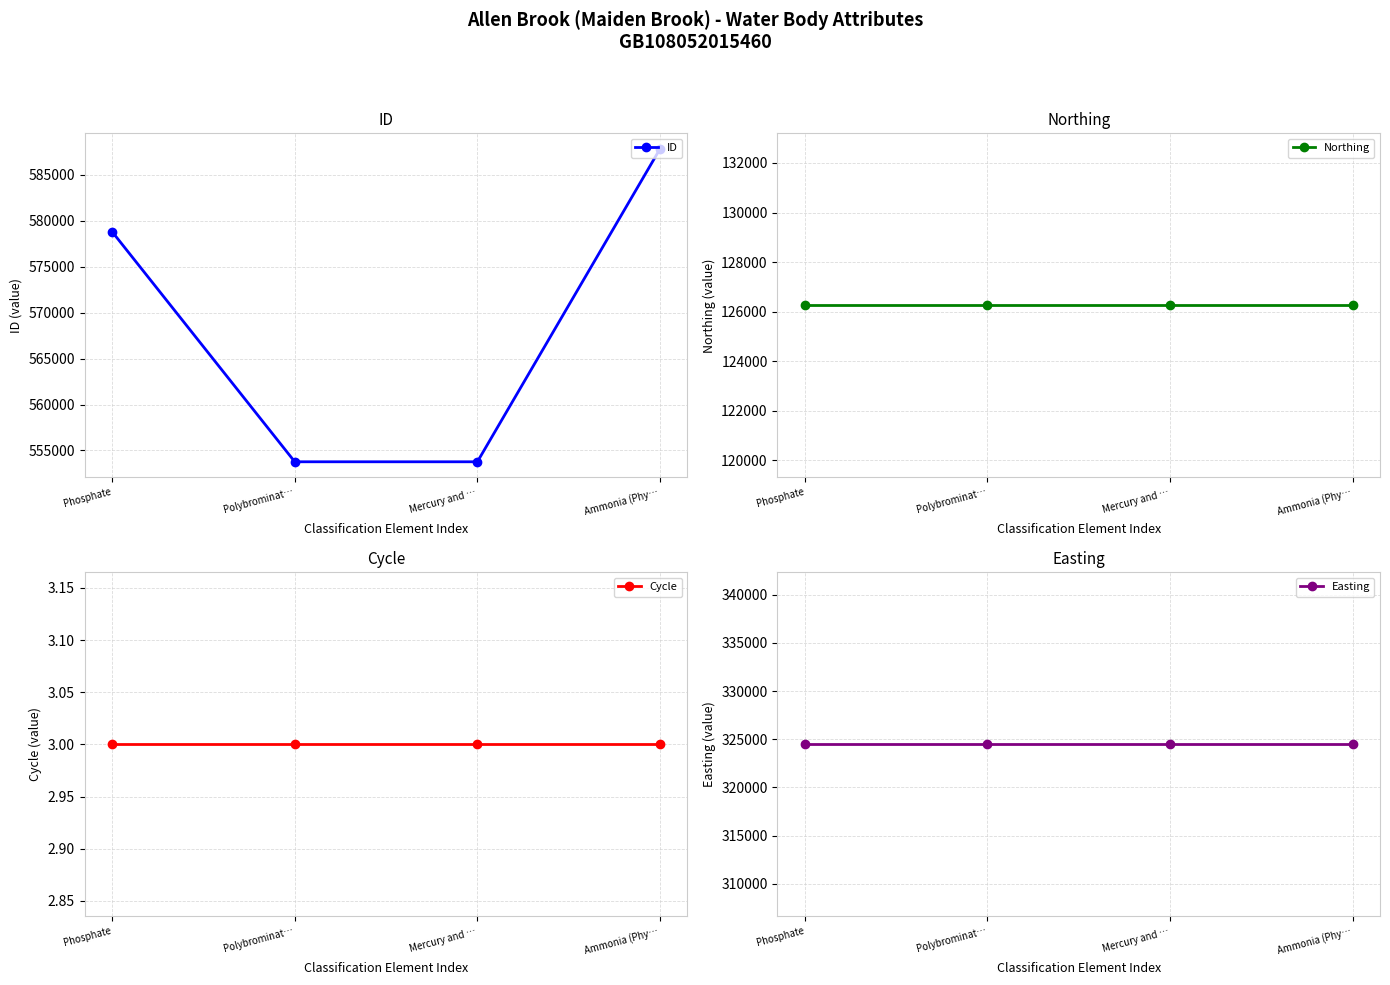

What position from the left is Mercury and …?

3